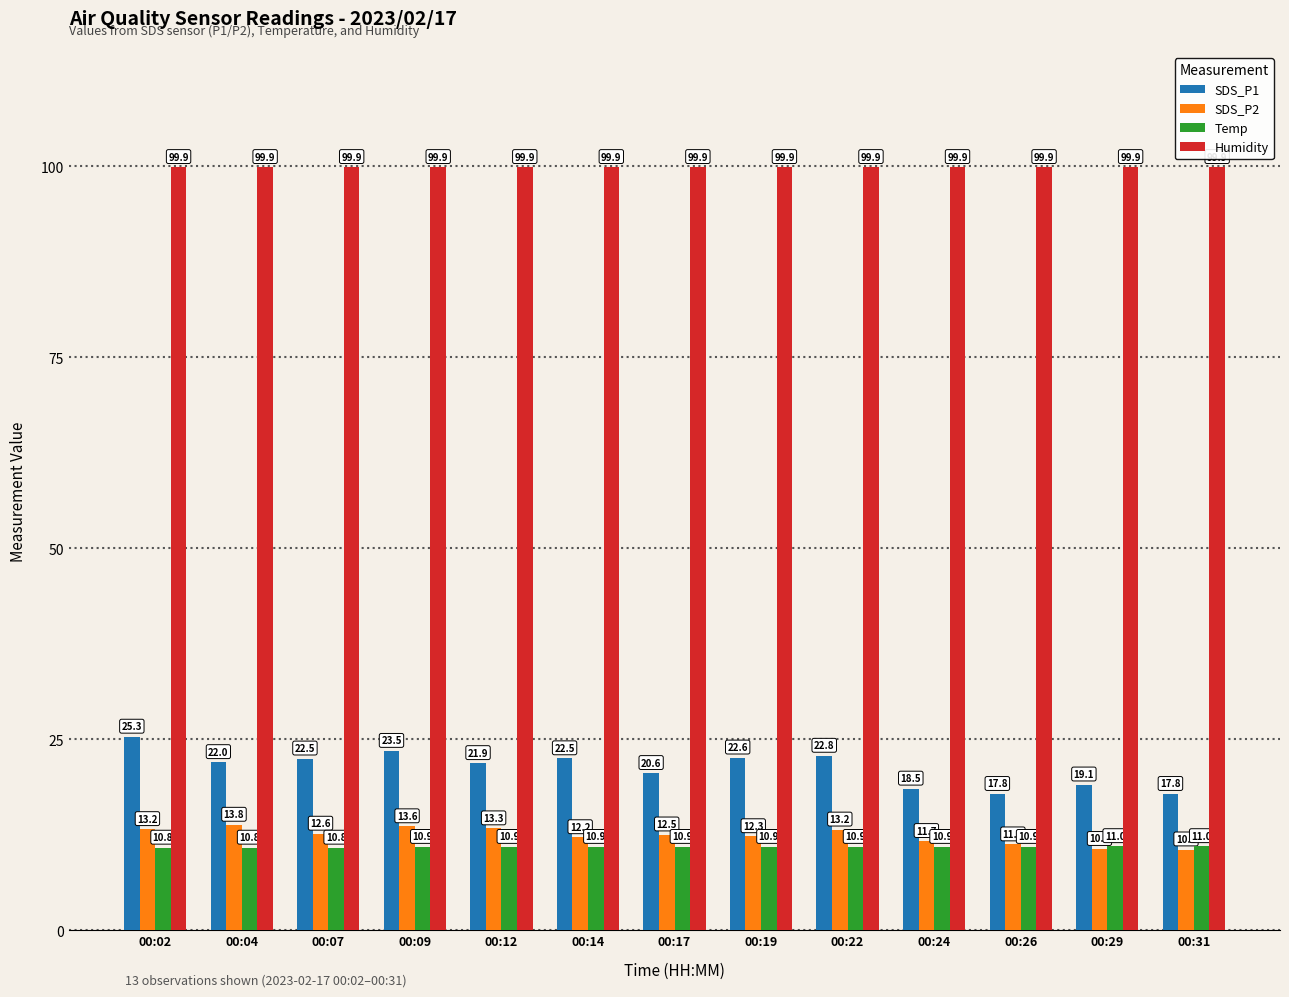

At which label does SDS_P1 first exceed 22?

00:02